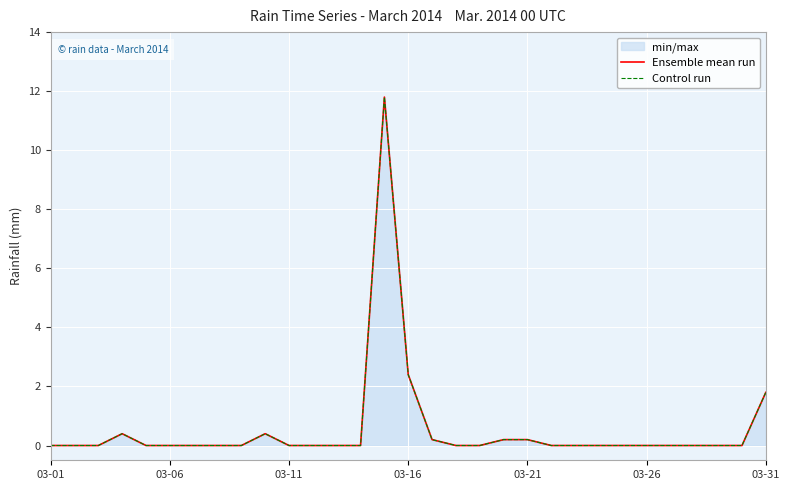

True or false: Control run has more than 1 points higher than both neighbors.

True